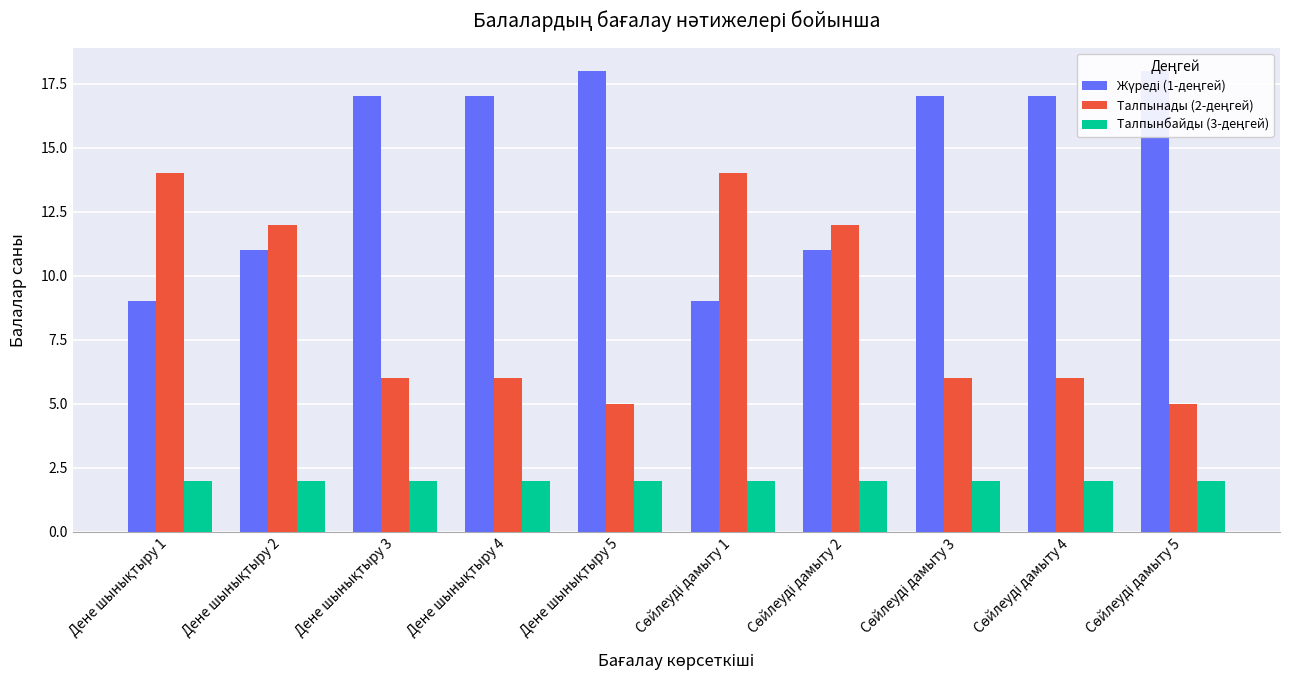

The Талпынады (2-деңгей) series shows 12 at Дене шынықтыру 2. True or false?

True